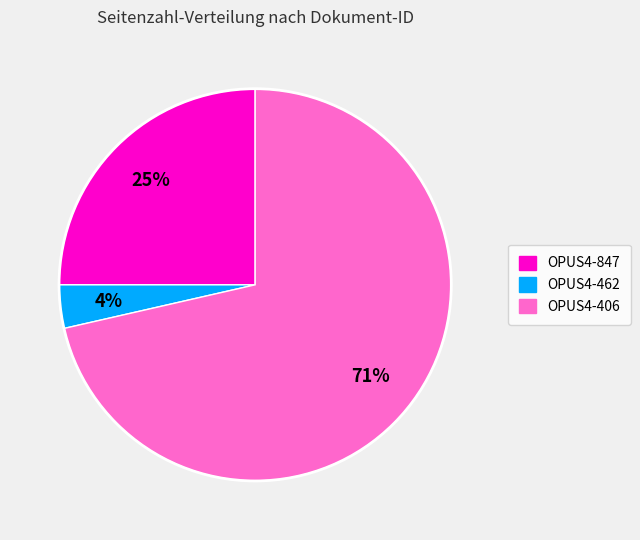

To the nearest percent, what is the combined percentage of OPUS4-847 and OPUS4-406?

96%